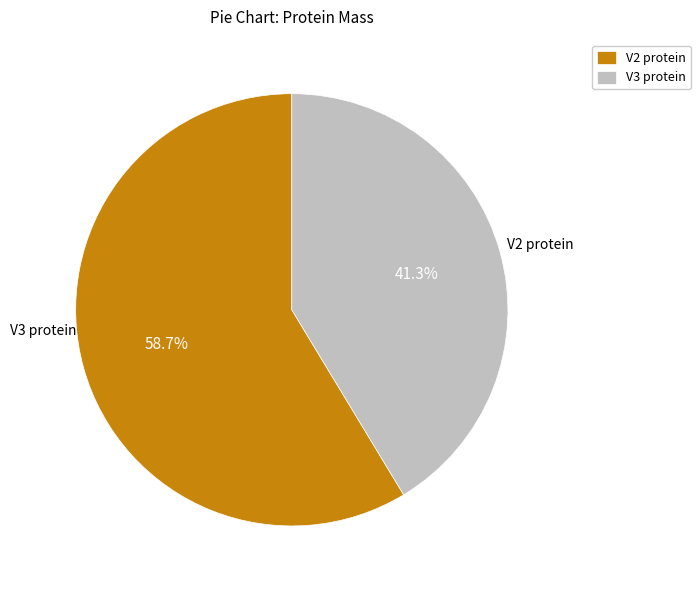

Is there a majority slice in this chart?

Yes